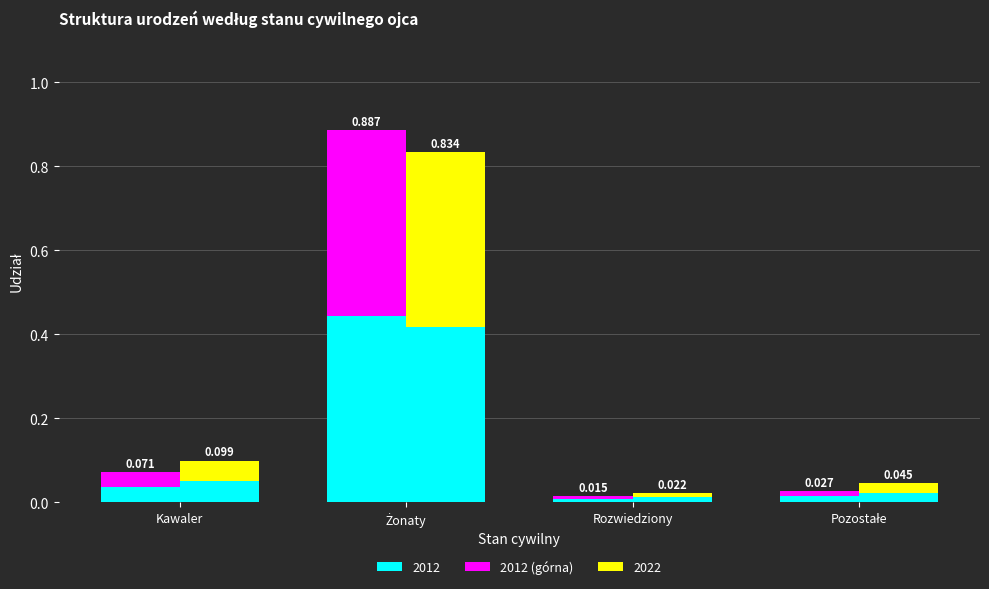

Which has a higher value, Rozwiedziony or Żonaty?

Żonaty